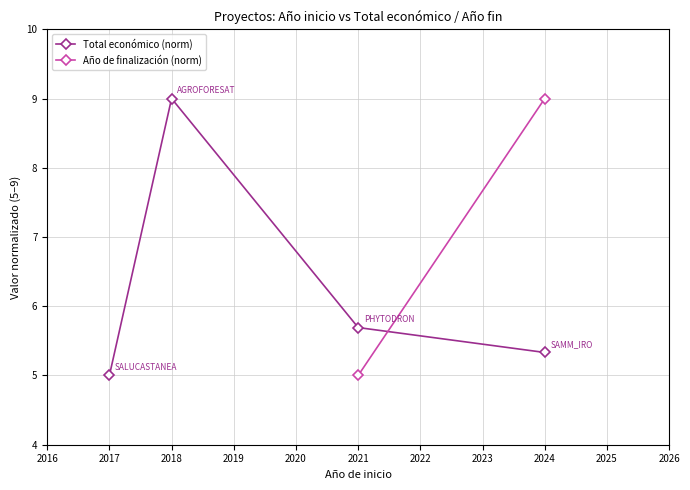

List the series in order of their peak value, highest first.

Total económico (norm), Año de finalización (norm)